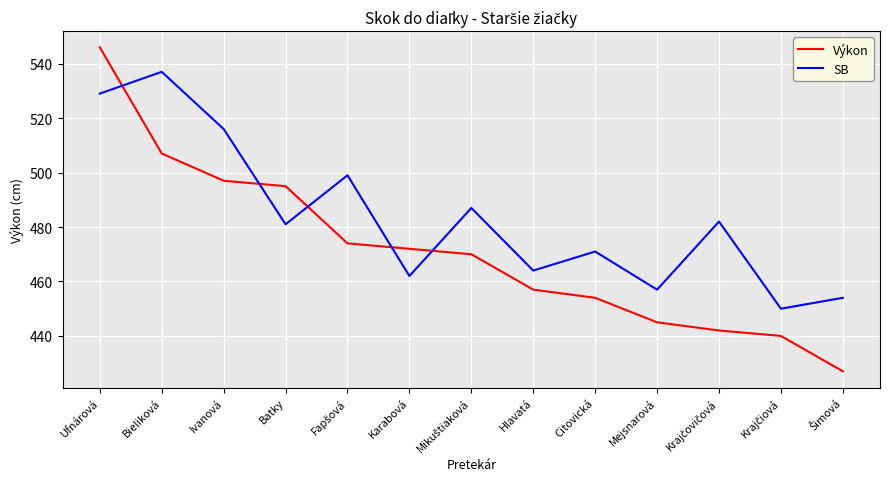

Which series has the largest total across all categories?

SB